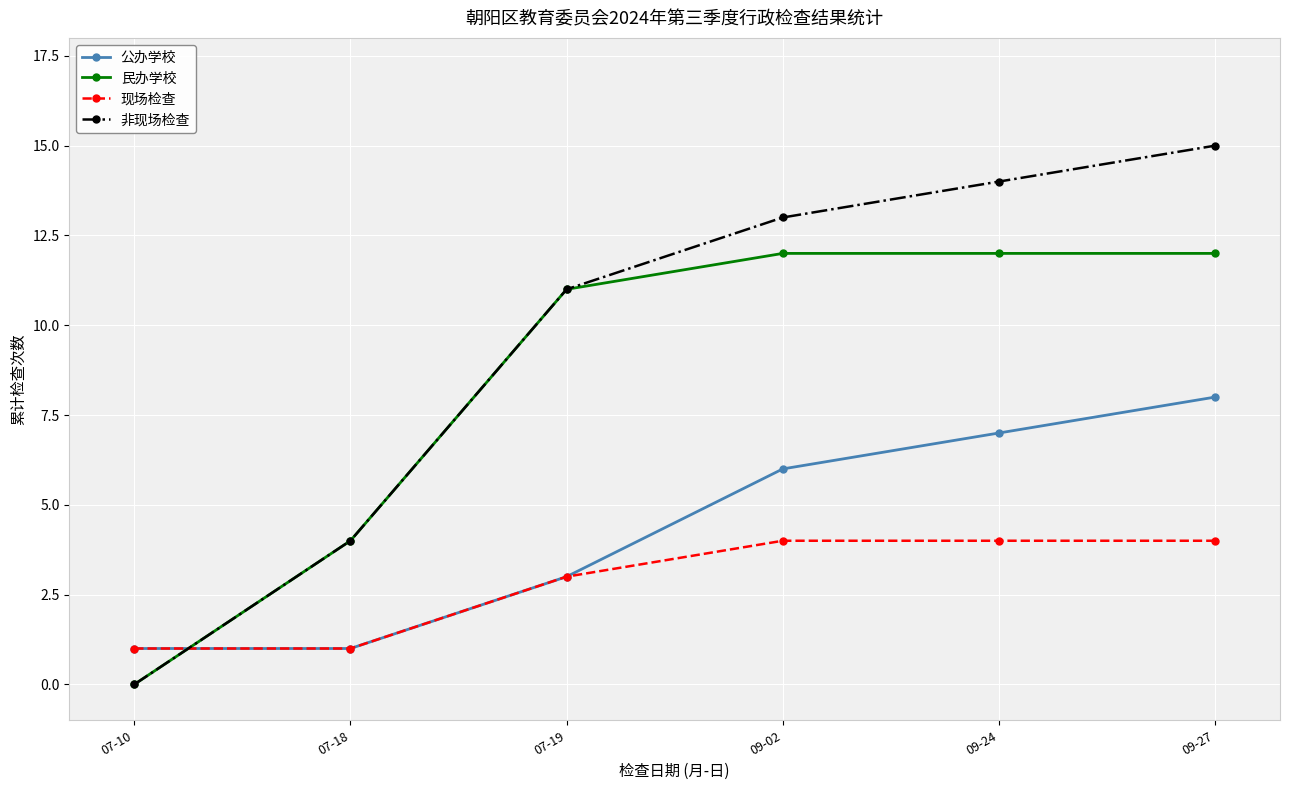

Rank the series by their average value, from highest to lowest.

非现场检查, 民办学校, 公办学校, 现场检查